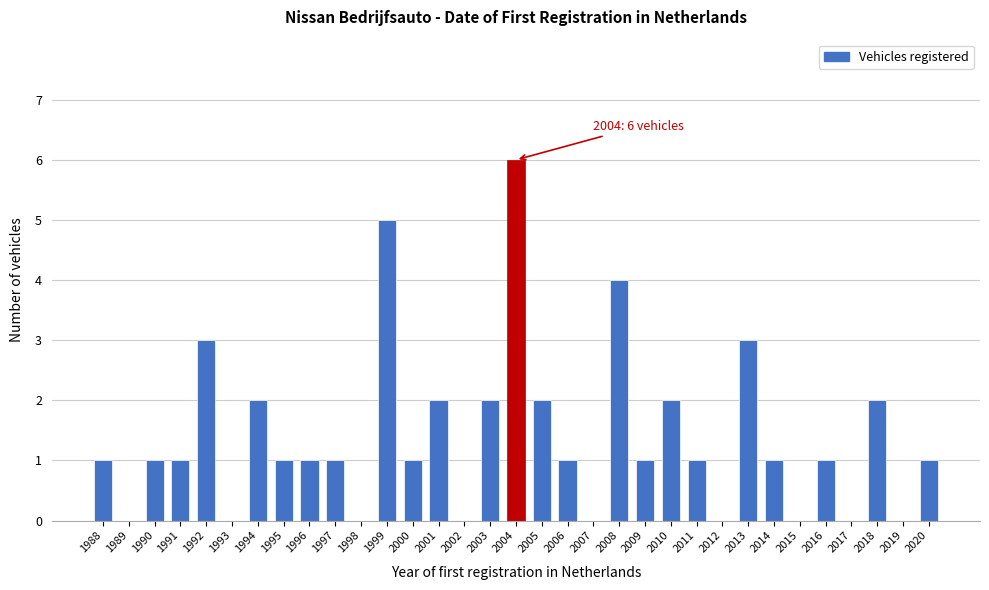

What is the sum of the values at 2018 and 2013?

5